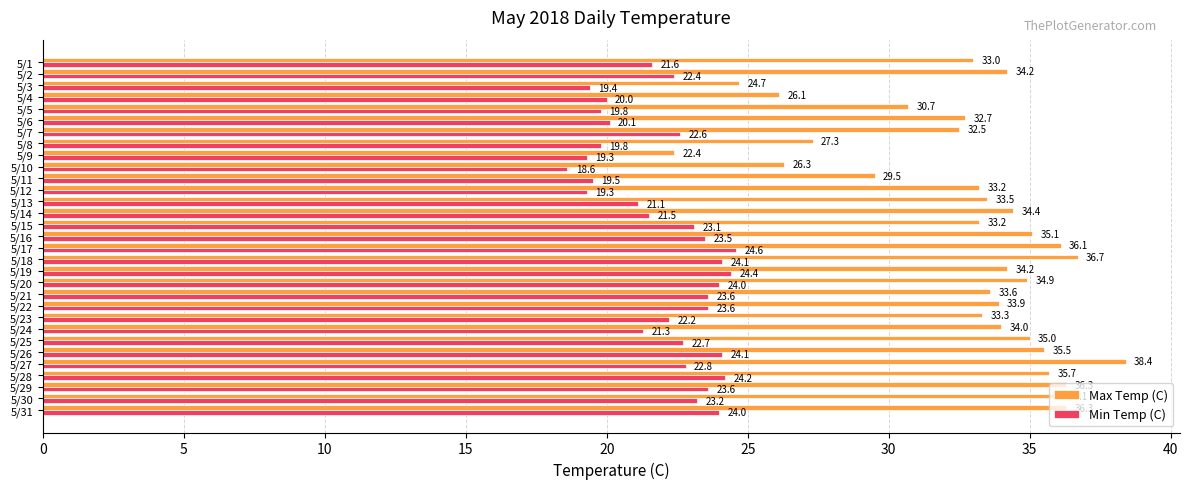

What is the lowest value of the Min Temp (C) series?

18.6